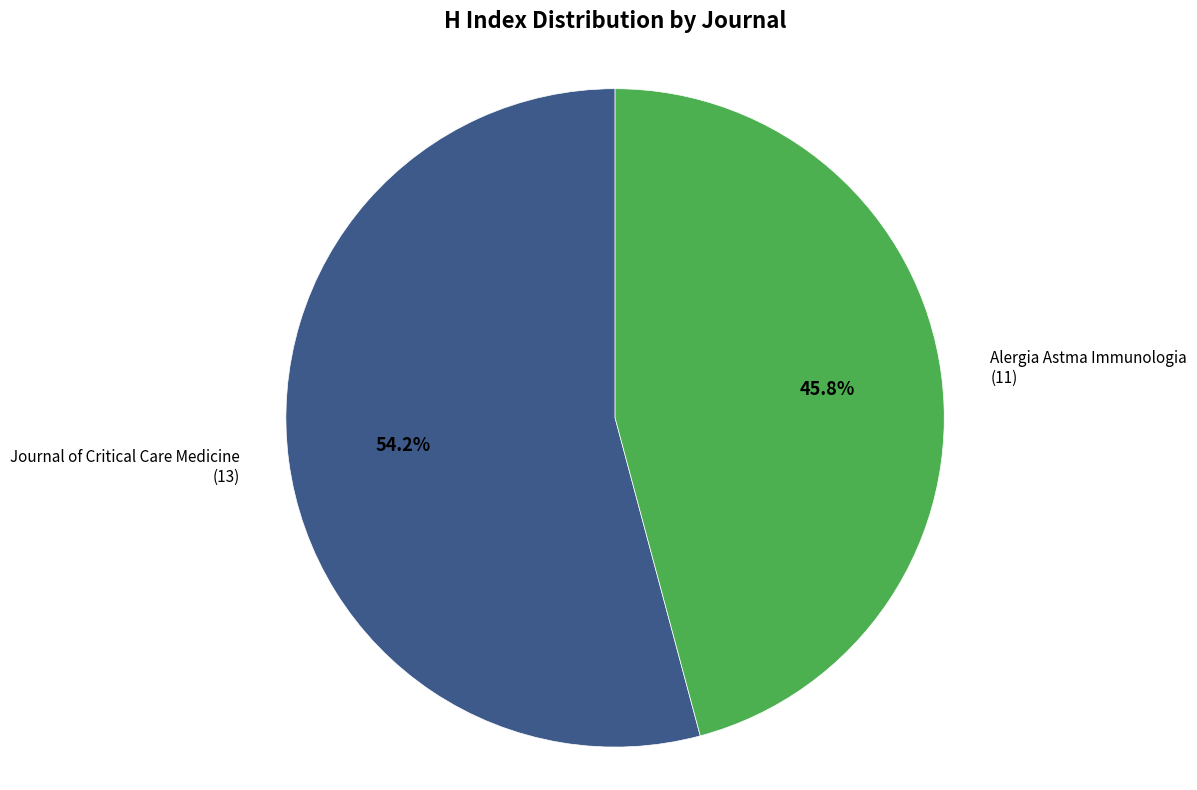

Is there a majority slice in this chart?

Yes